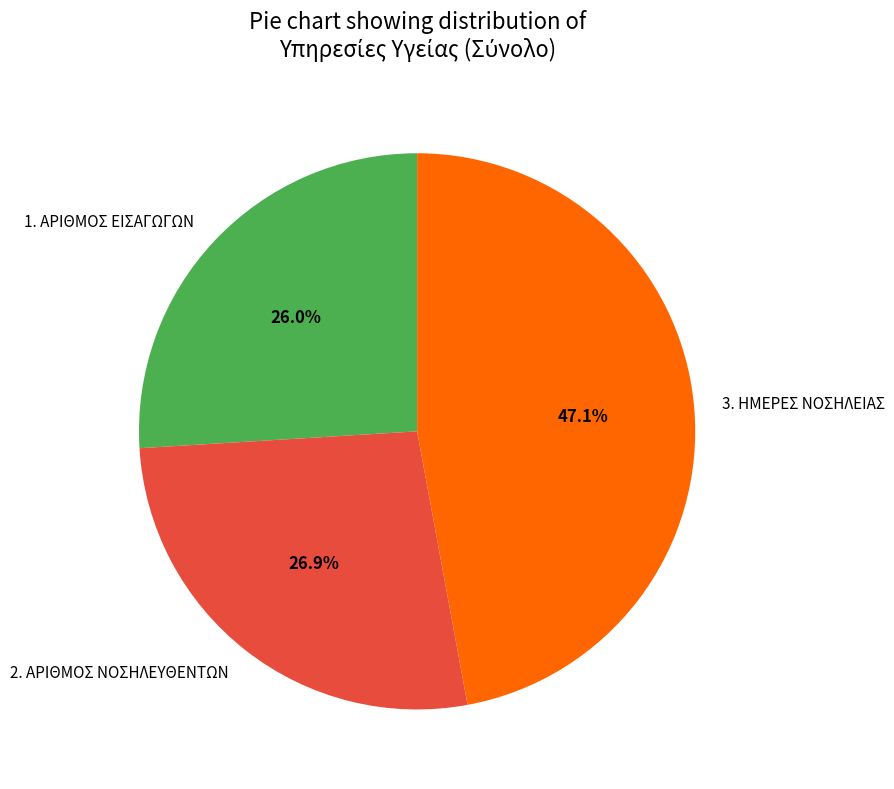

Between 1. ΑΡΙΘΜΟΣ ΕΙΣΑΓΩΓΩΝ and 2. ΑΡΙΘΜΟΣ ΝΟΣΗΛΕΥΘΕΝΤΩΝ, which is larger?

2. ΑΡΙΘΜΟΣ ΝΟΣΗΛΕΥΘΕΝΤΩΝ